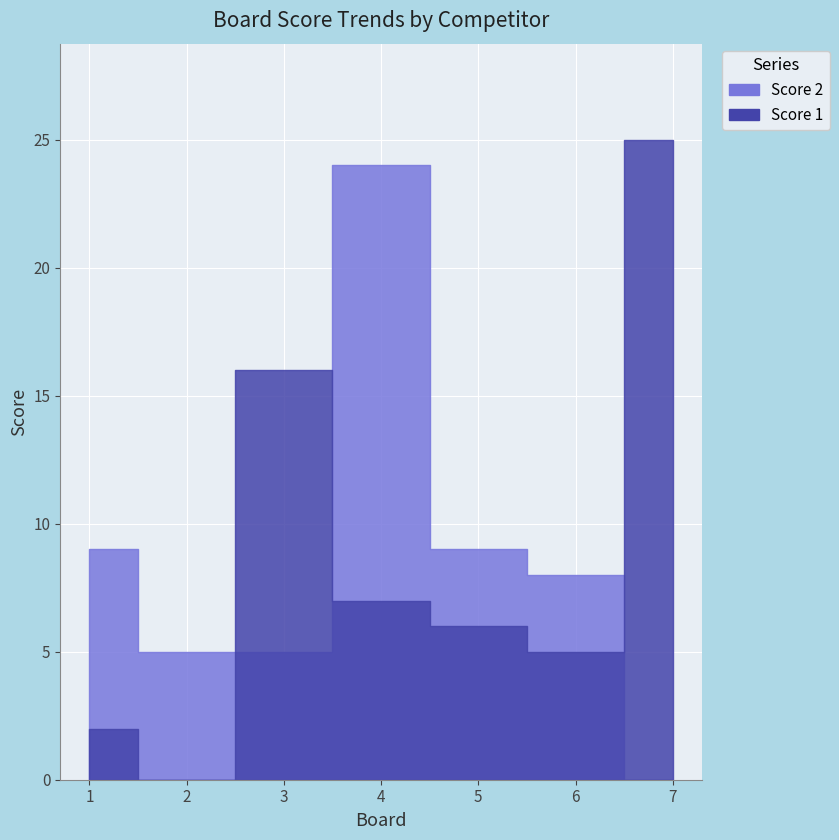

Which series has the largest range (max minus min)?

Score 1